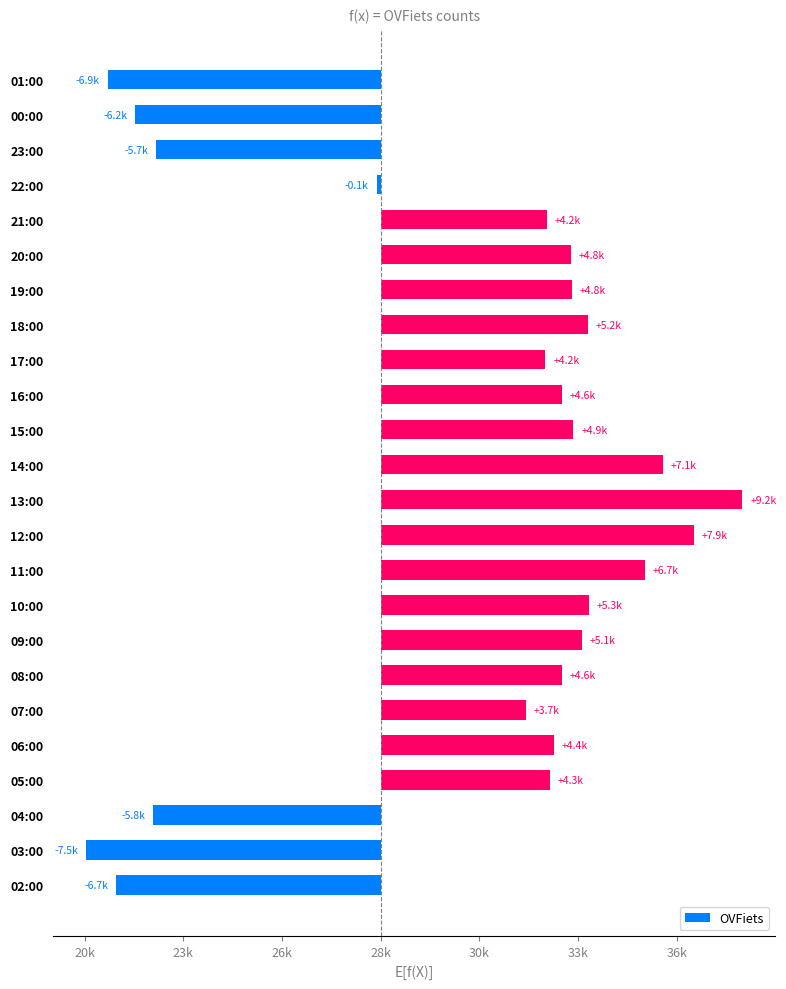

What is the difference between the second highest and minimum values?

15404